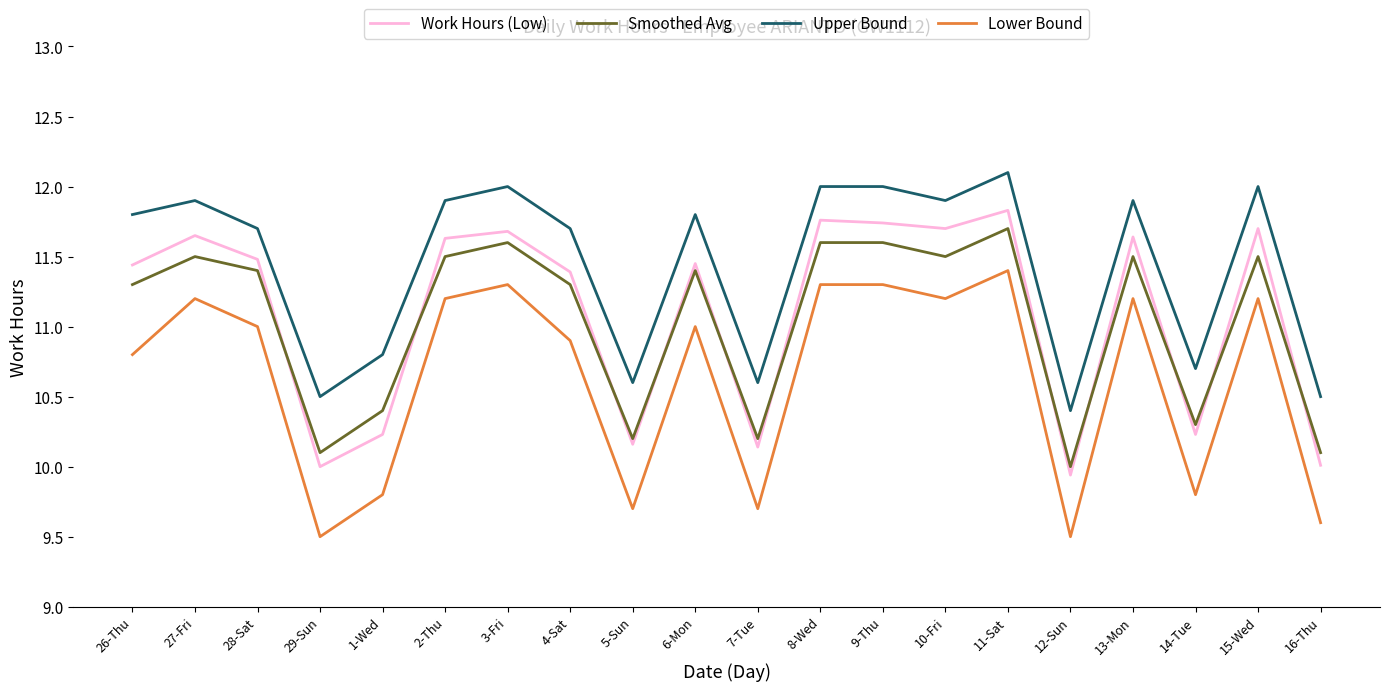

What is the smallest value displayed?

9.5